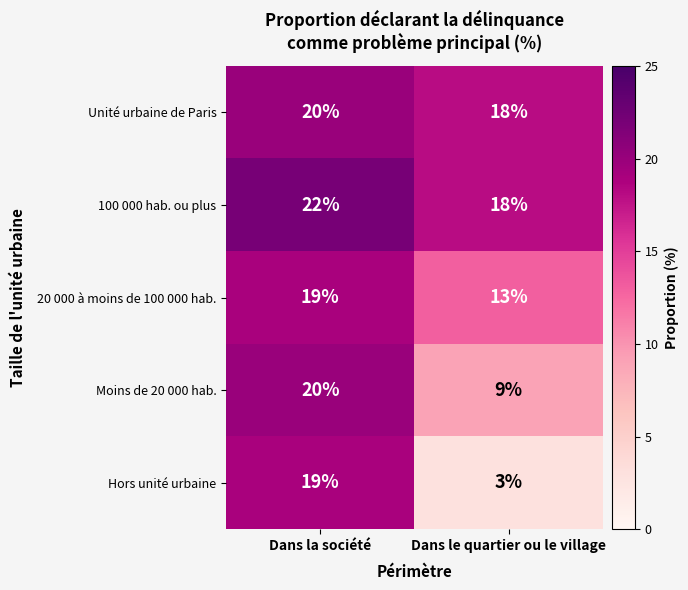

List the labels in order of Unité urbaine de Paris value, largest first.

Dans la société, Dans le quartier ou le village